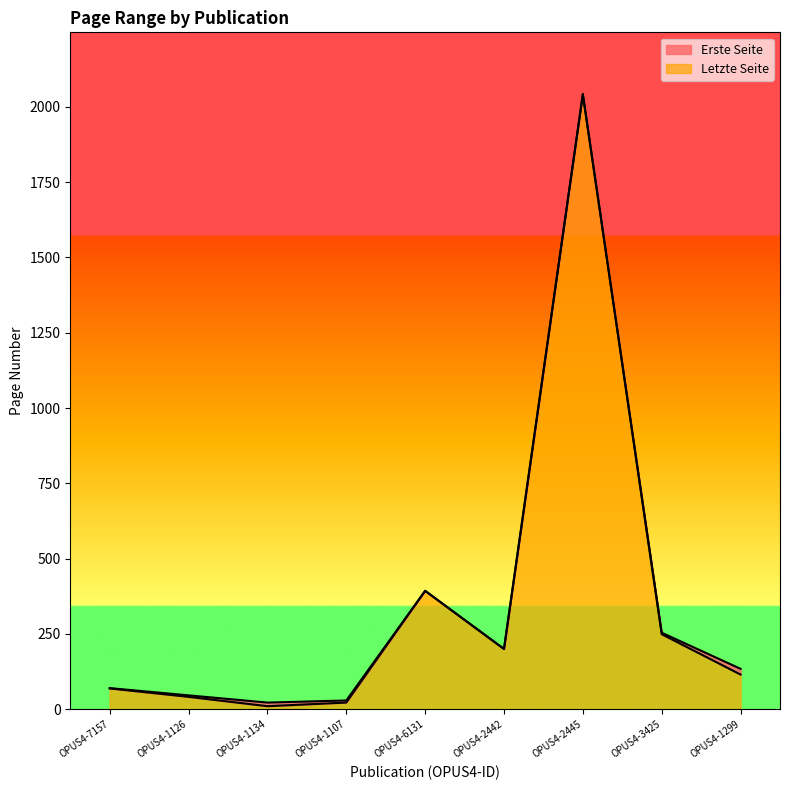

True or false: Letzte Seite and Erste Seite intersect in this chart.

False